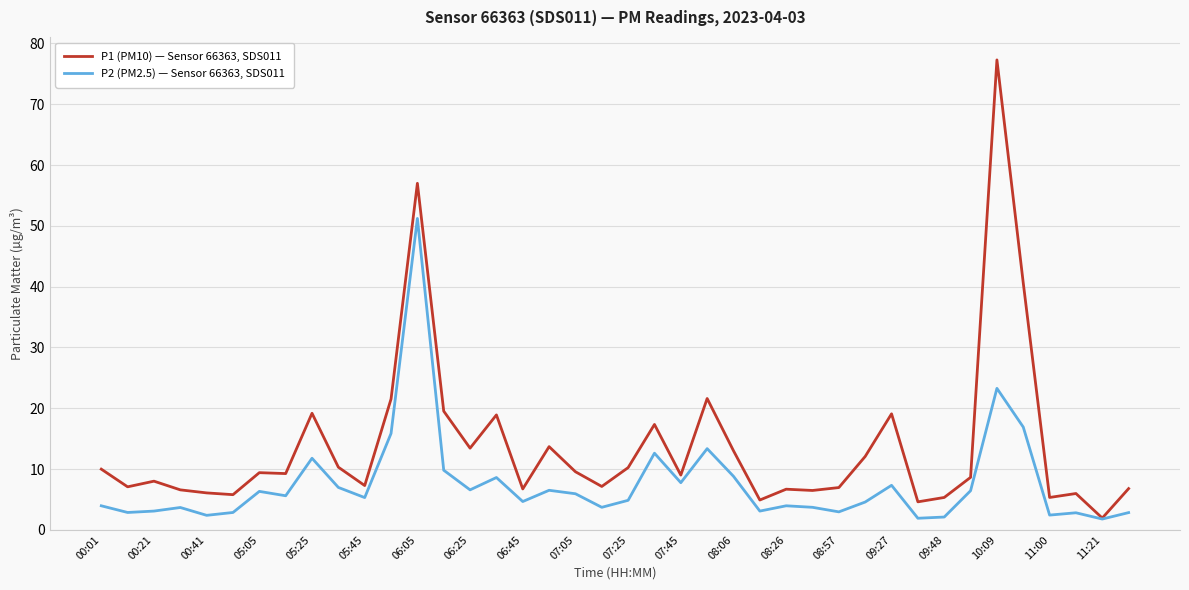

Which series has the largest range (max minus min)?

P1 (PM10) — Sensor 66363, SDS011